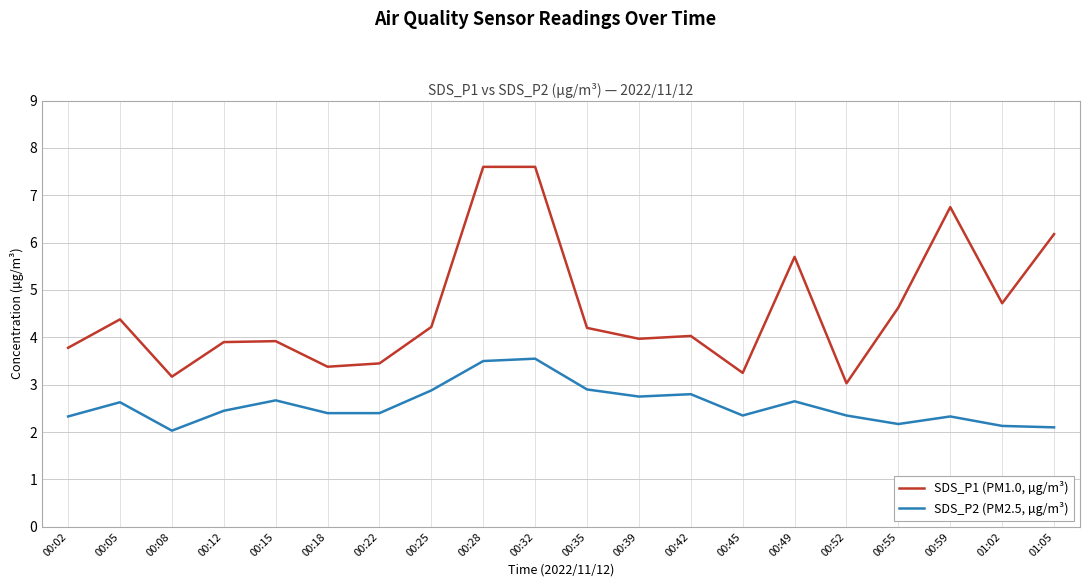

What is the highest value of the SDS_P1 (PM1.0, µg/m³) series?

7.6